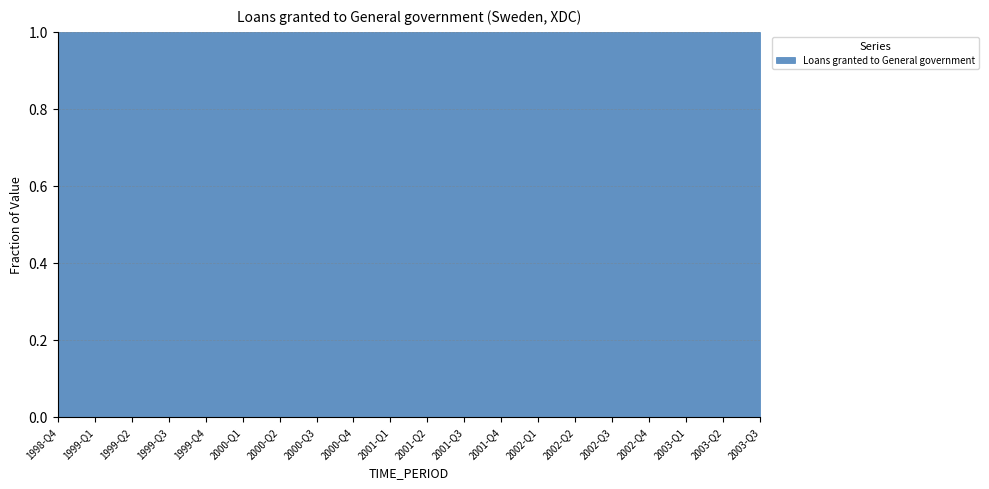

True or false: there are more than 2 points higher than both neighbors.

True